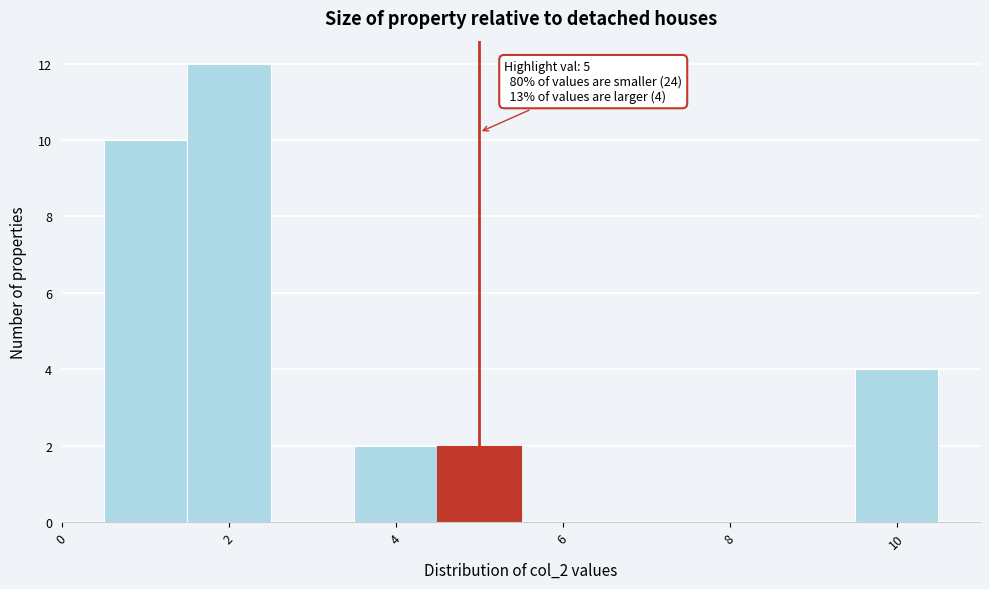

Over which range of the x-axis is the bar tallest?

1.5 to 2.5